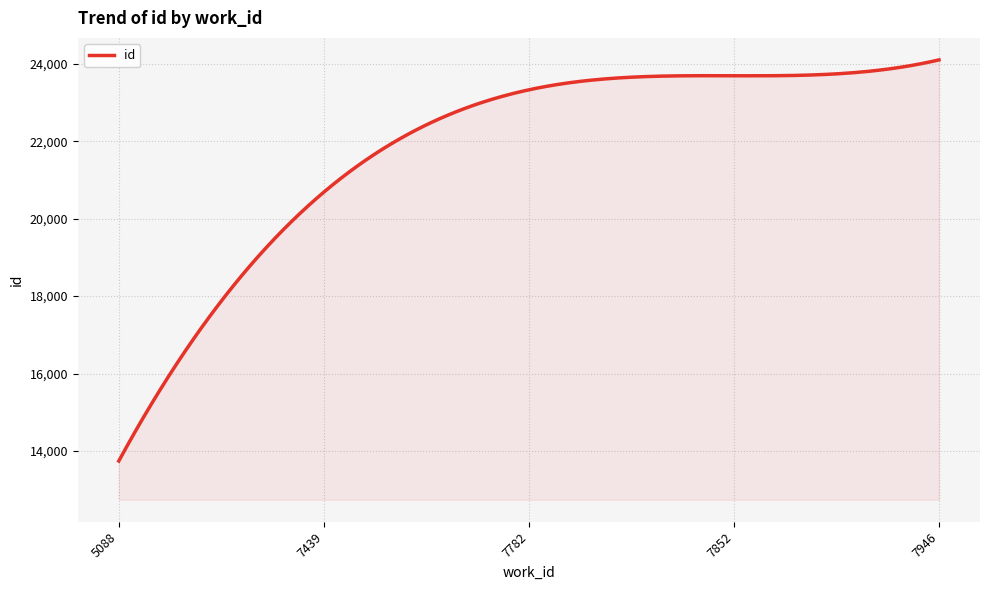

Does the chart display data point markers on the line(s)?

No